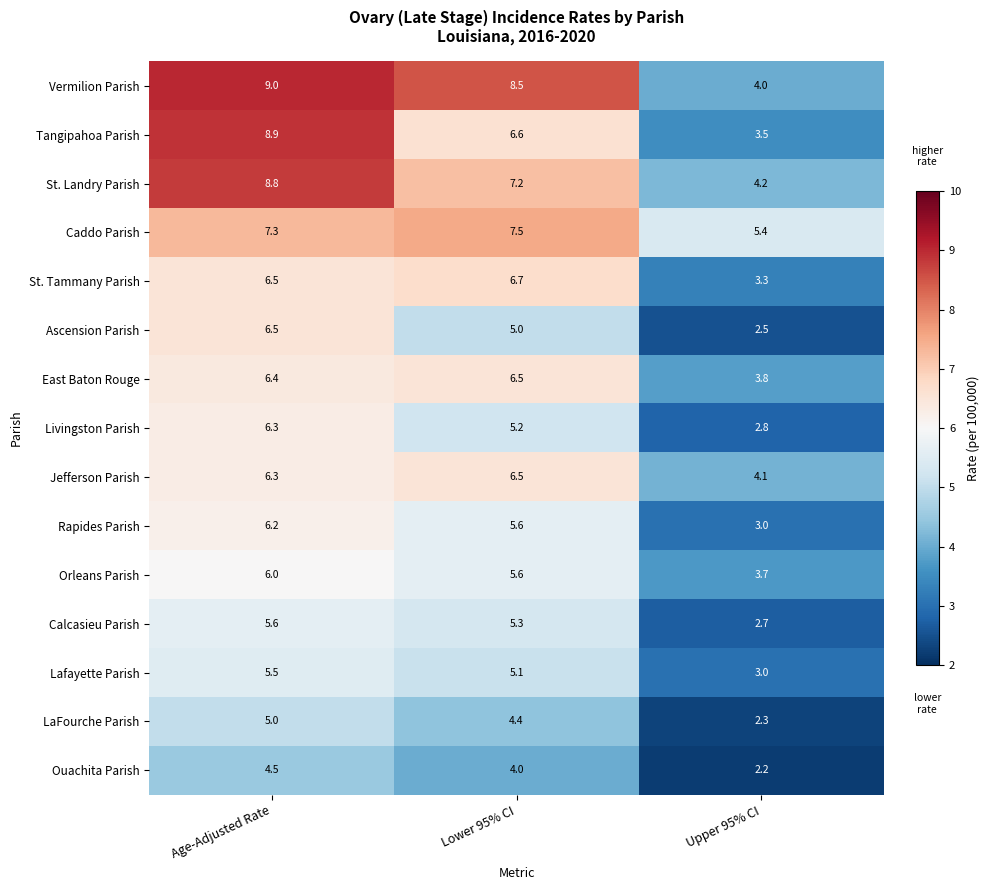

What is the total value across all series at Upper 95% CI?

50.5